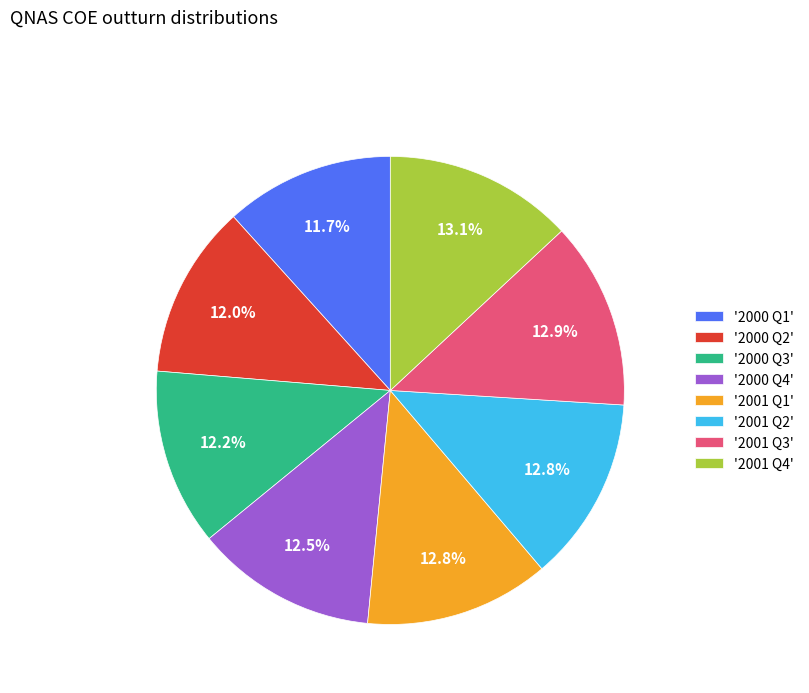

Does any single category account for the majority?

No